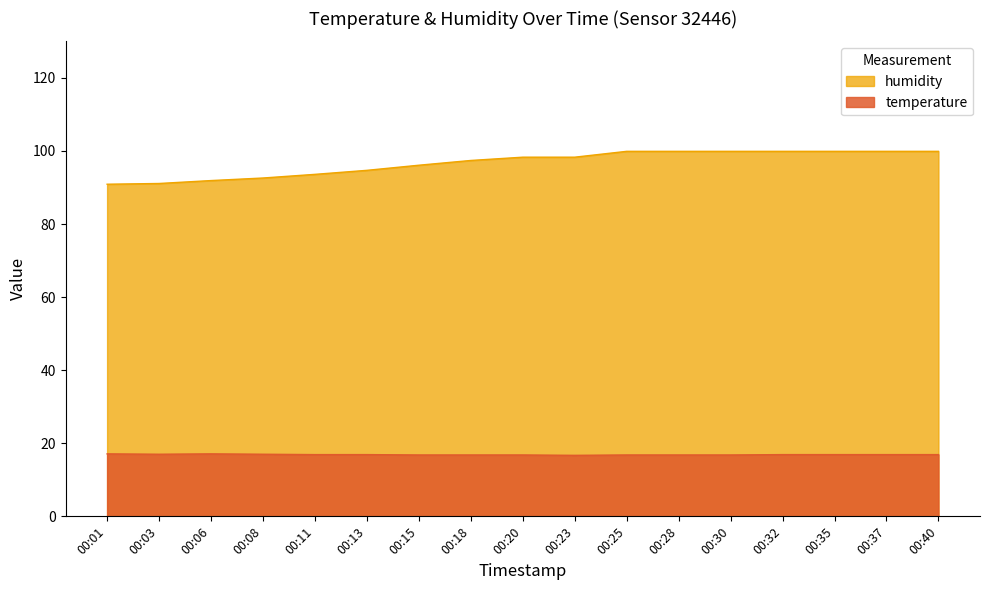

How many lines are shown in the chart?

2